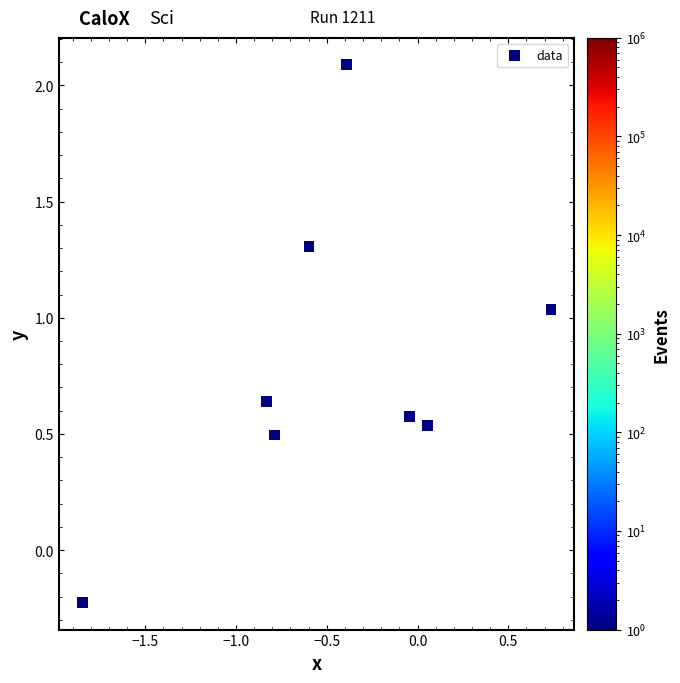

What is the average X value?

-0.5